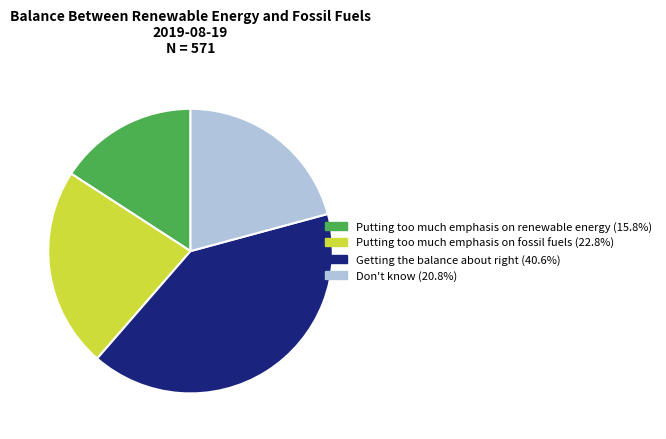

Is there a majority slice in this chart?

No